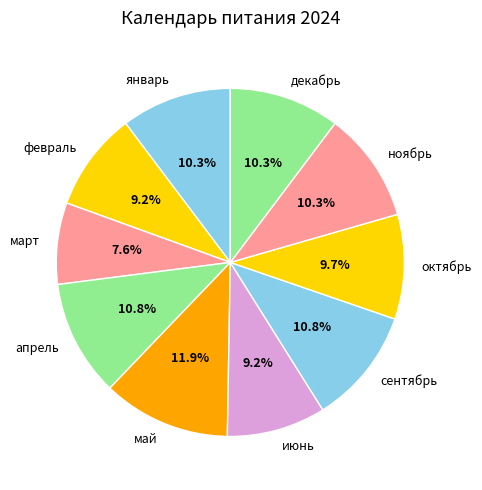

What is the smallest slice in the pie chart?

март